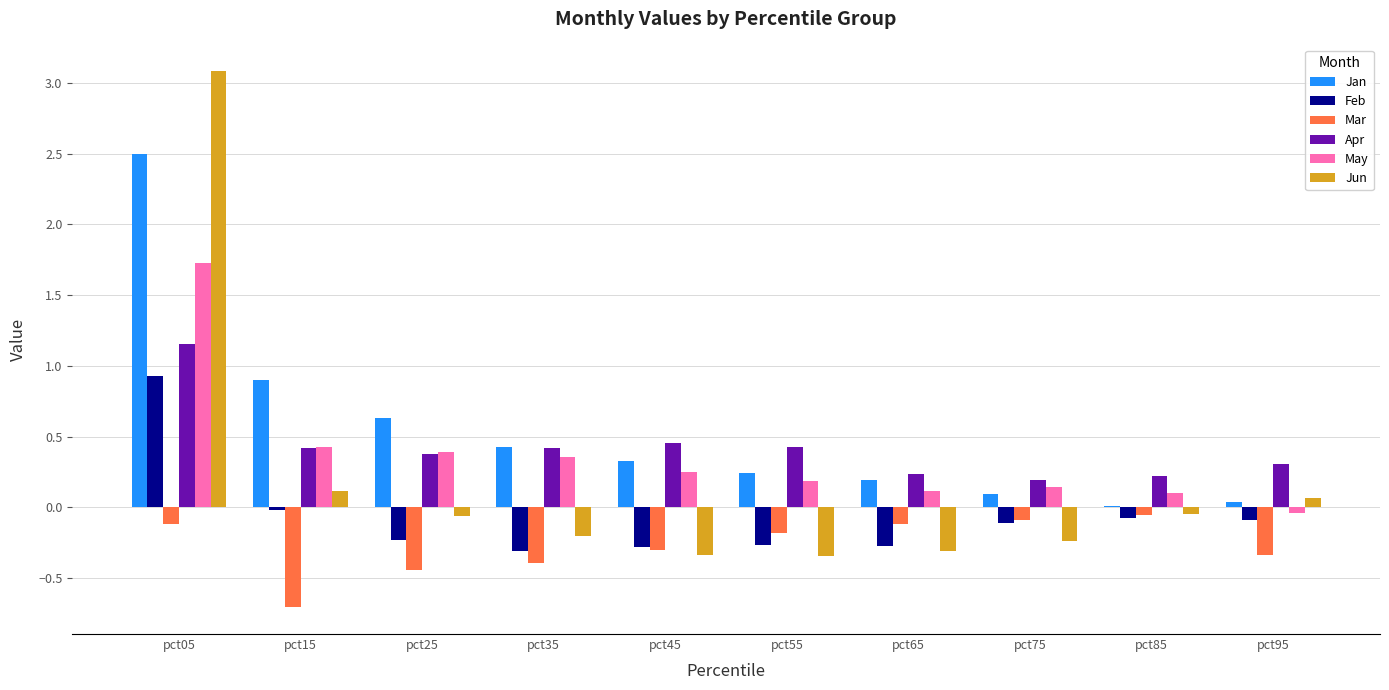

What is the difference between the Jun values at pct25 and pct65?

0.2